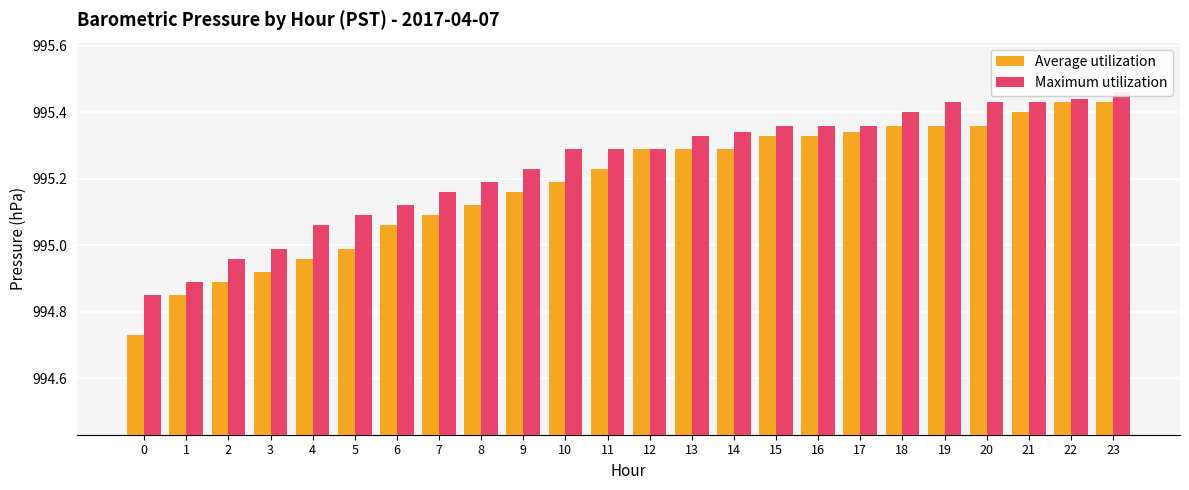

List the series in order of their peak value, lowest first.

Average utilization, Maximum utilization